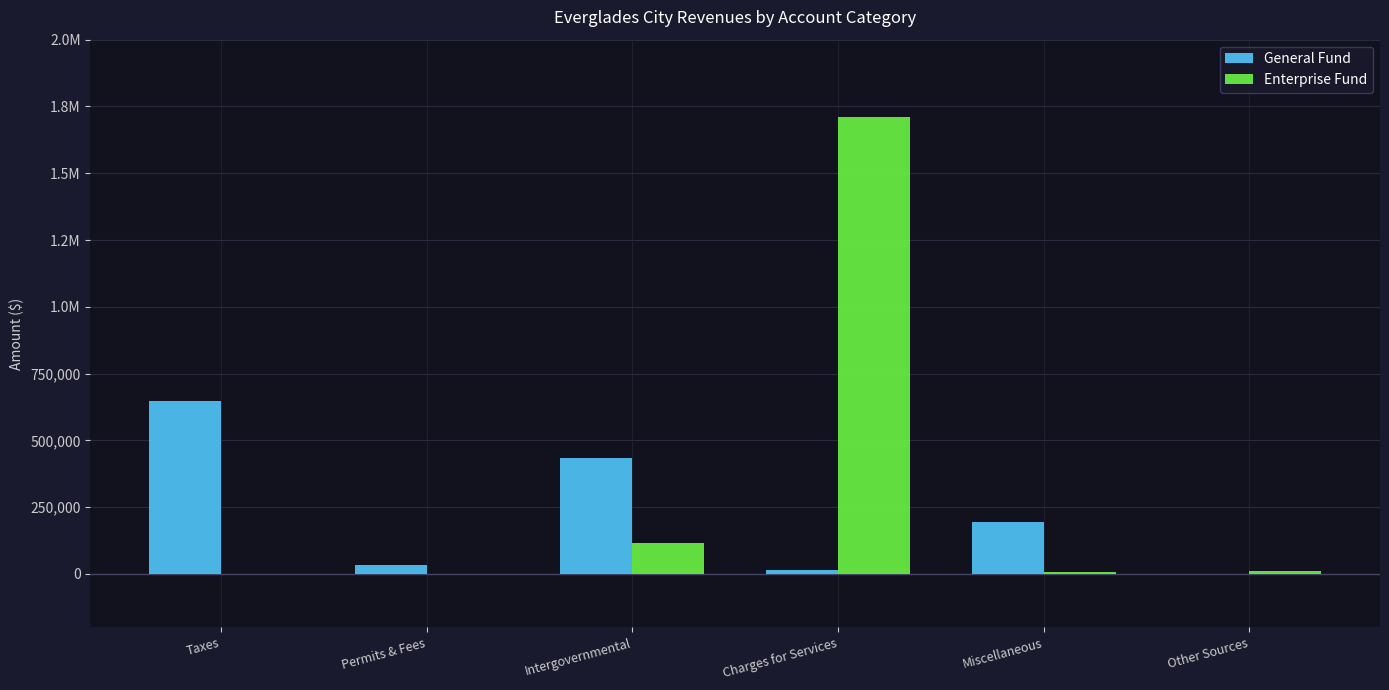

What are all the series names shown in the legend?

General Fund, Enterprise Fund